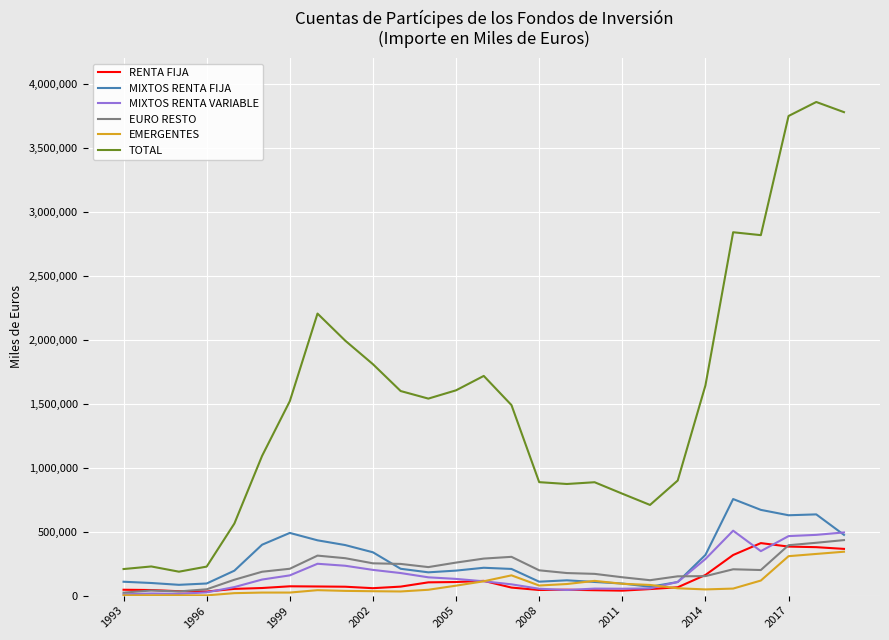

How many categories are shown in the chart?

27